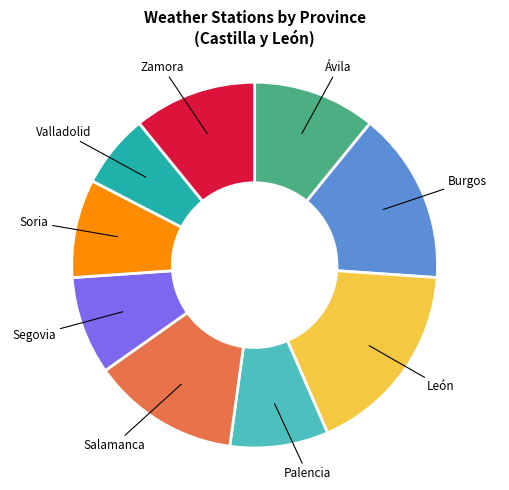

What is the smallest slice in the pie chart?

Valladolid